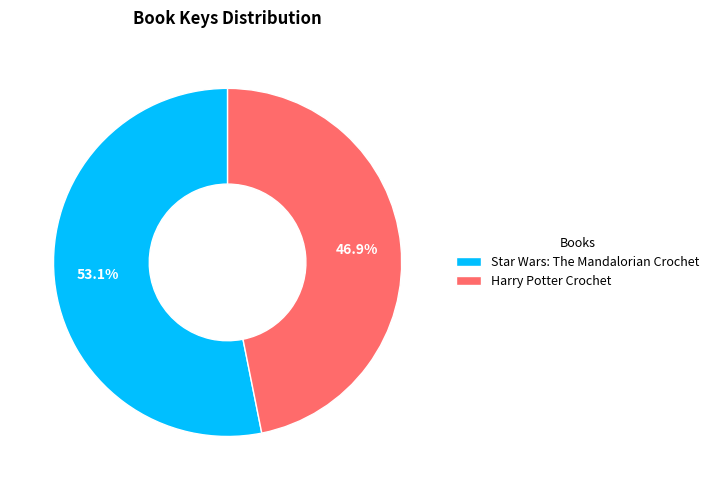

To the nearest percent, what portion does Star Wars: The Mandalorian Crochet represent?

53%